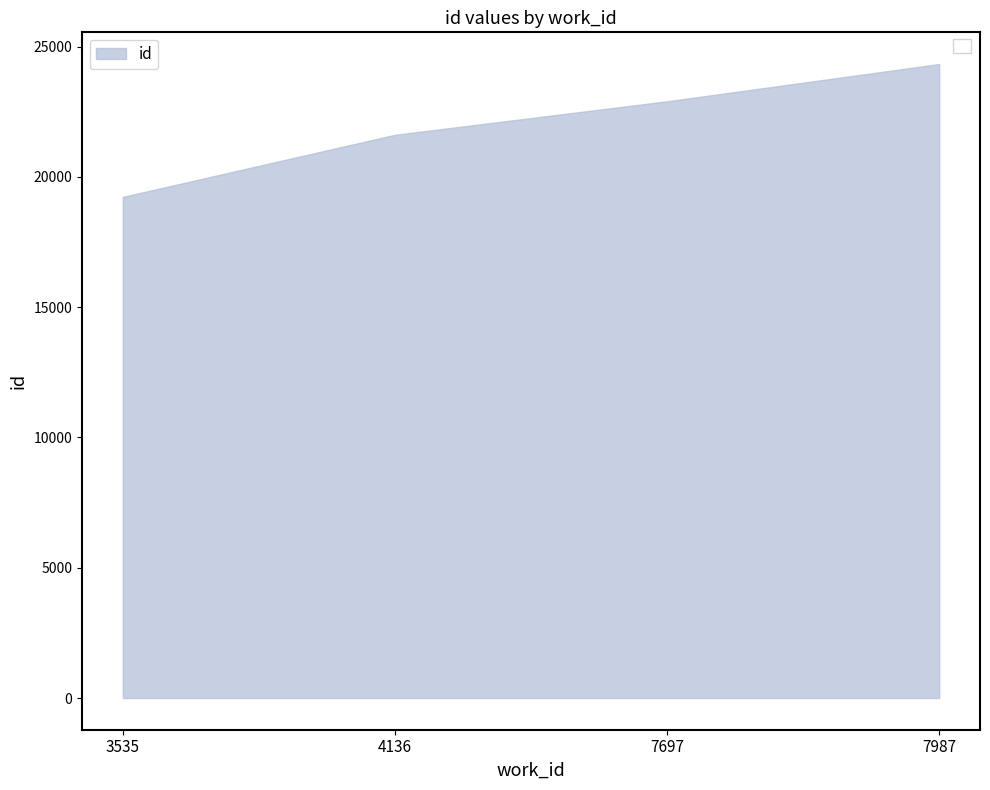

Rank the categories by value from lowest to highest.

3535, 4136, 7697, 7987